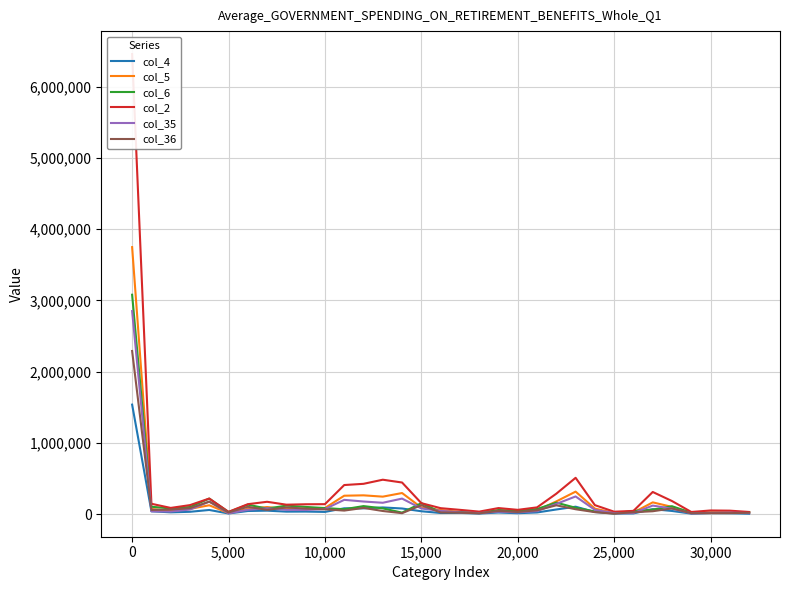

At which label does col_36 reach its peak?

0